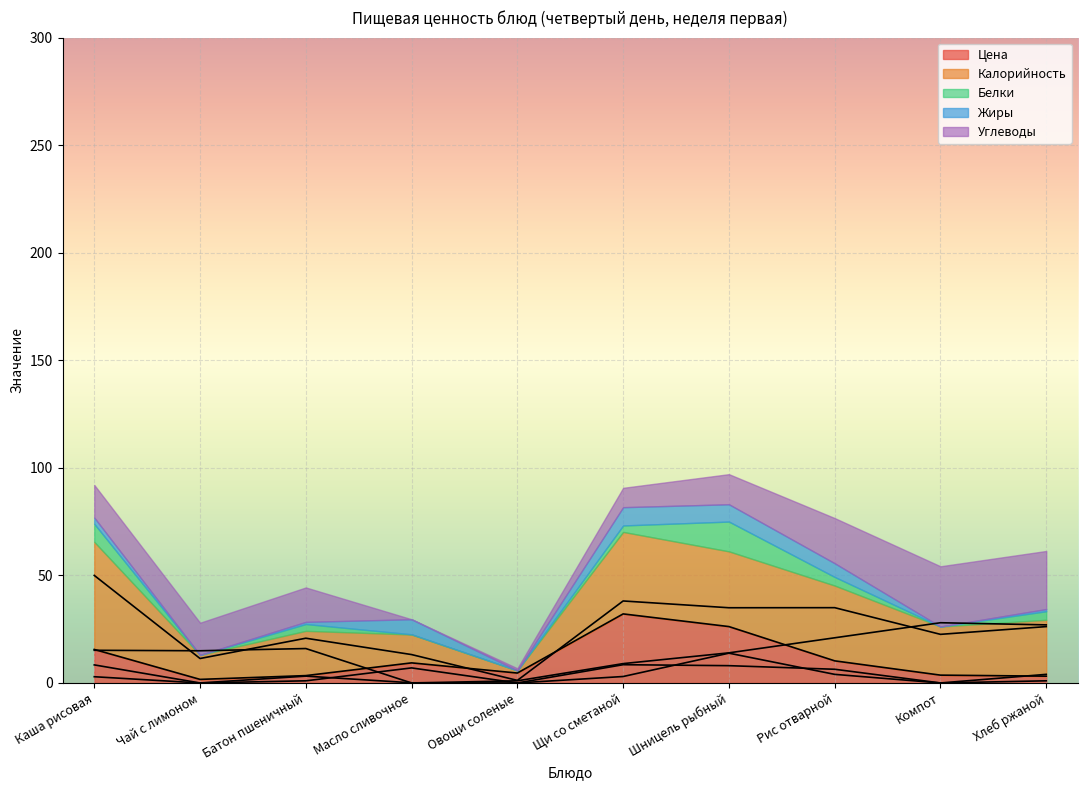

How many values in the Жиры series exceed 2?

5